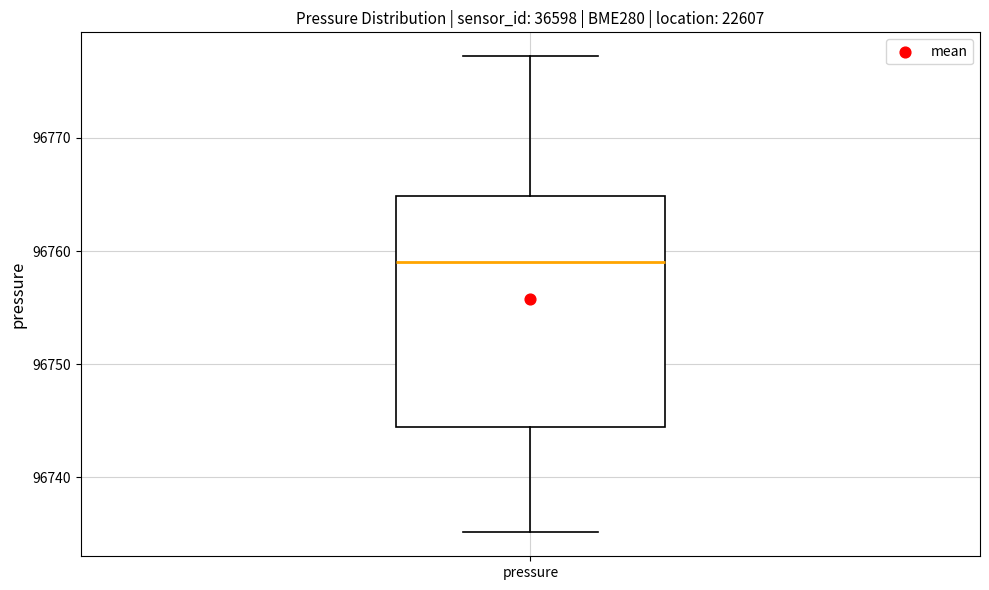

Where is the upper edge of the box for pressure on the y-axis? The values are not printed on the chart, so give them approximately, as read against the axis.

96765